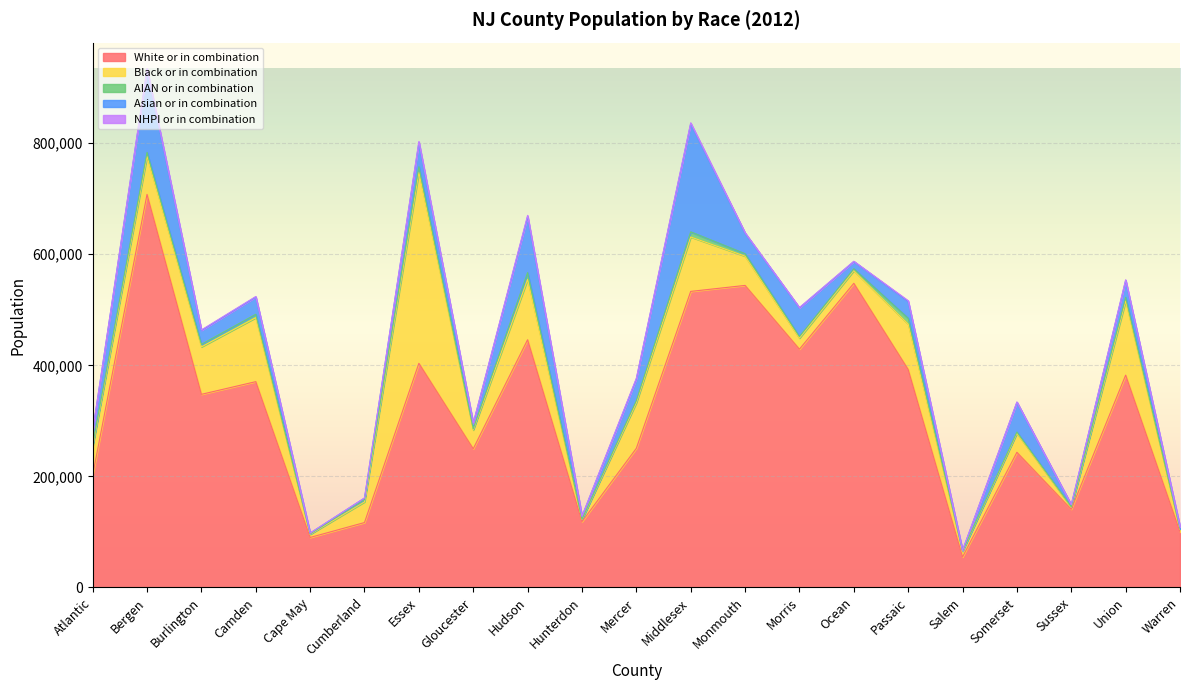

At which category is the sum across all series the highest?

Bergen